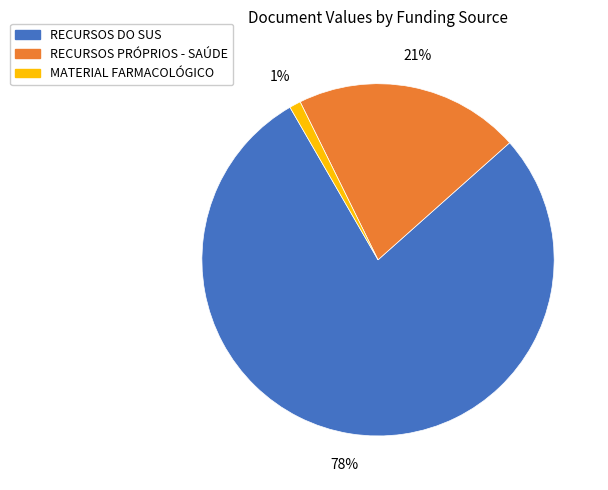

To the nearest percent, what is the difference between the largest and smallest slice percentages?

77%